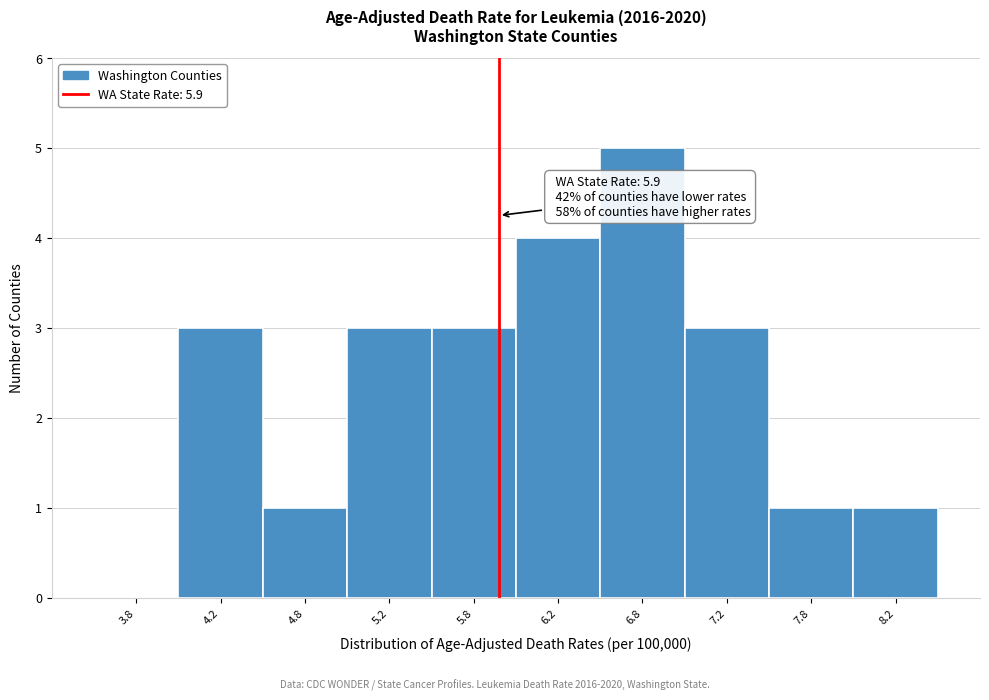

Over which range of the x-axis is the bar tallest?

6.5 to 7.0